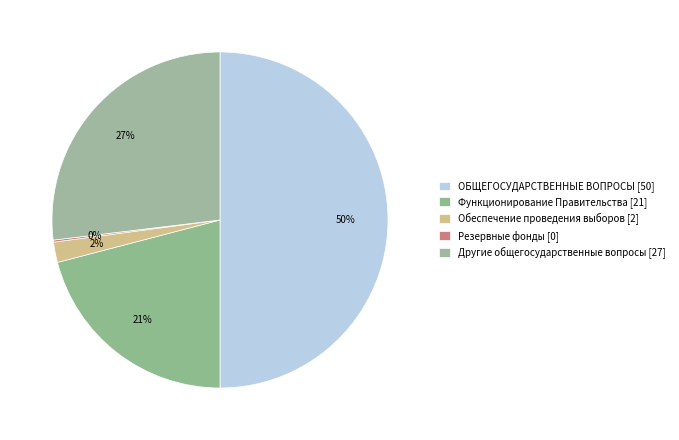

To the nearest percent, what is the difference between the ОБЩЕГОСУДАРСТВЕННЫЕ ВОПРОСЫ and Функционирование Правительства slice percentages?

29%